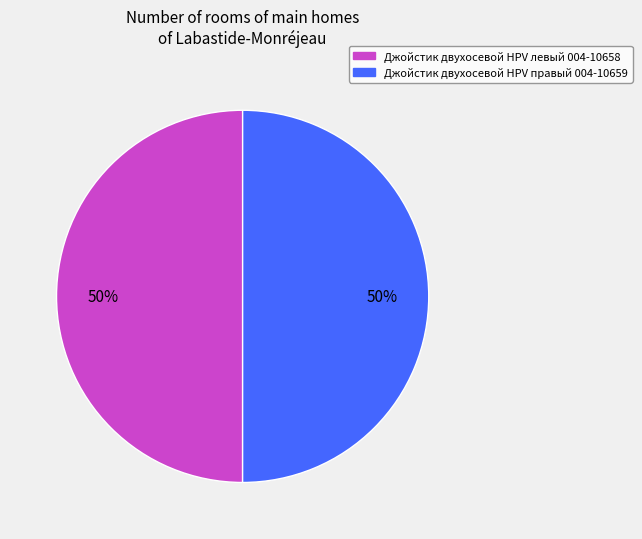

To the nearest percent, what percentage of the pie is Джойстик двухосевой HPV правый 004-10659?

50%